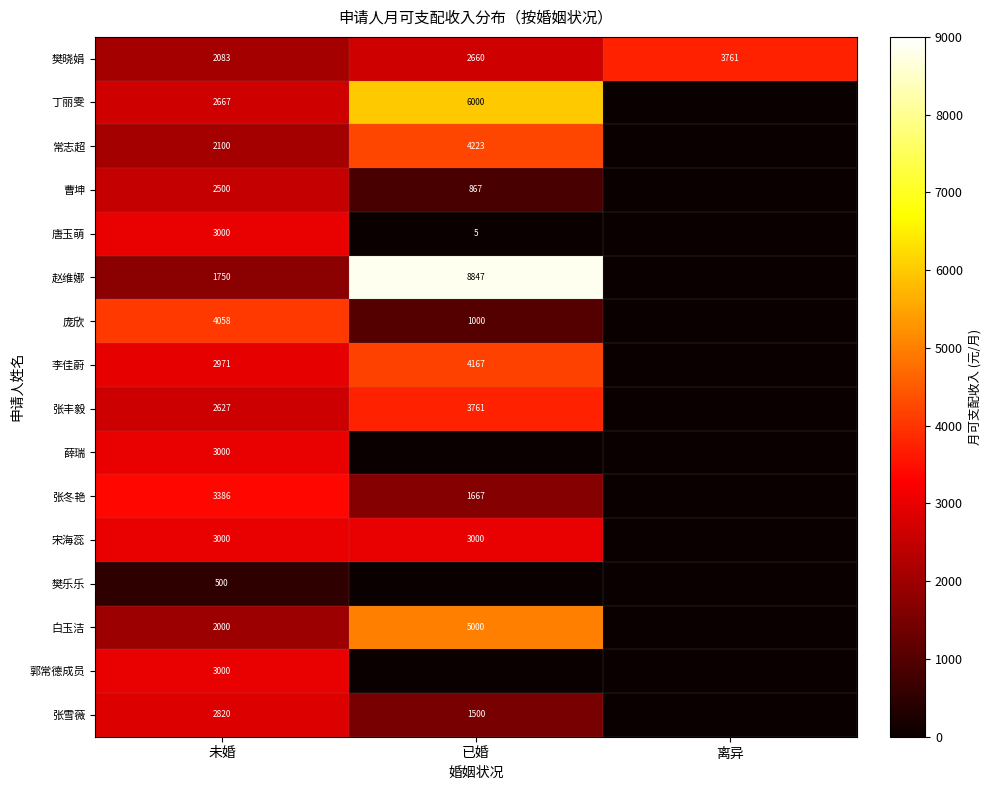

What is the total value across all series at 未婚?

41462